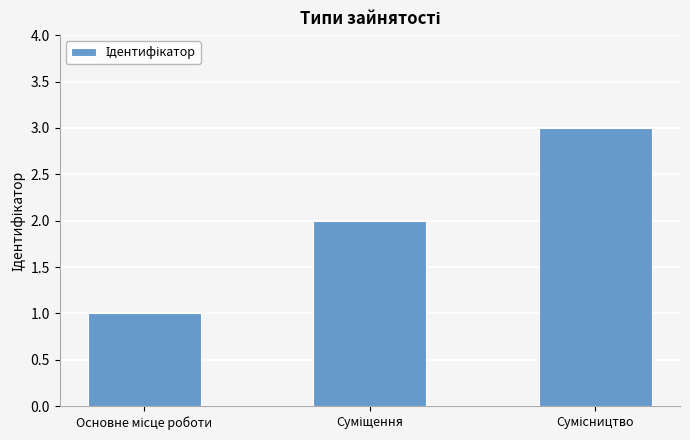

Reading left to right, what are all the values shown in this chart?

1	2	3